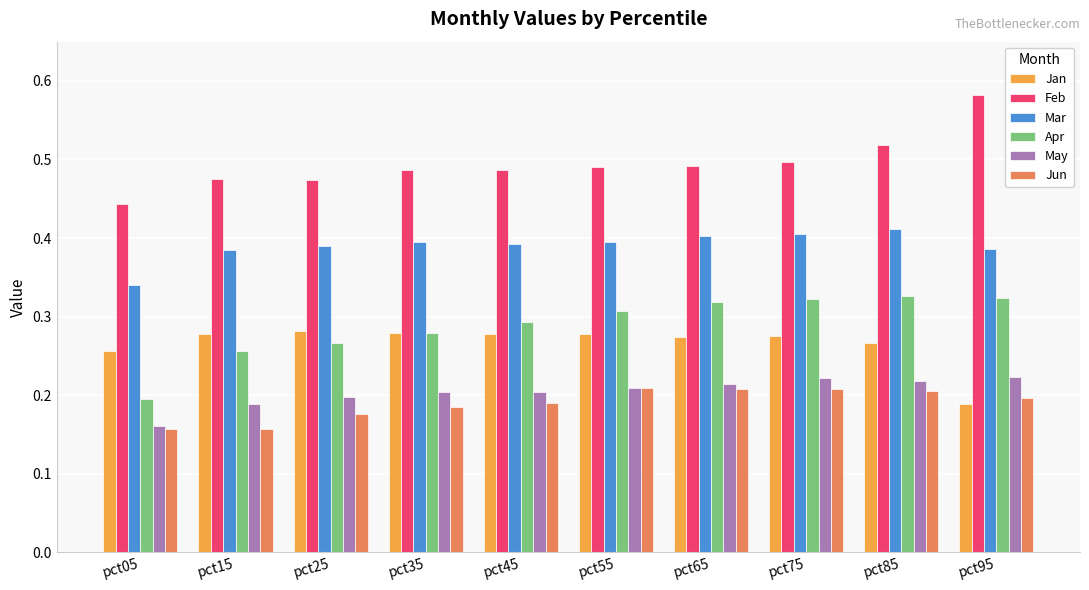

The Apr series shows 0.1 at pct25. True or false?

False